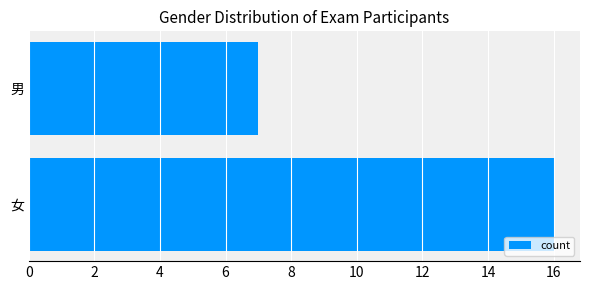

Rank the categories by value from lowest to highest.

男, 女